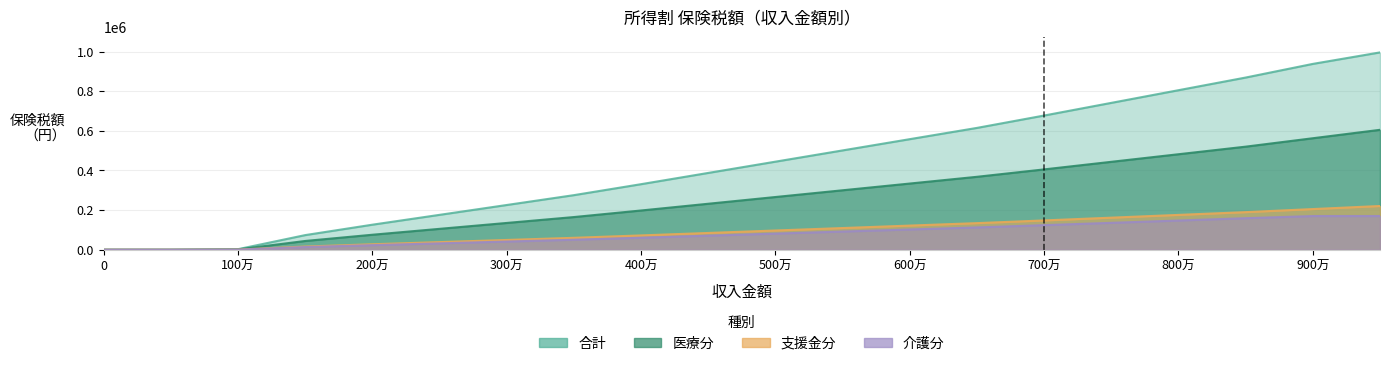

At how many categories does at least one series exceed 643723?

6